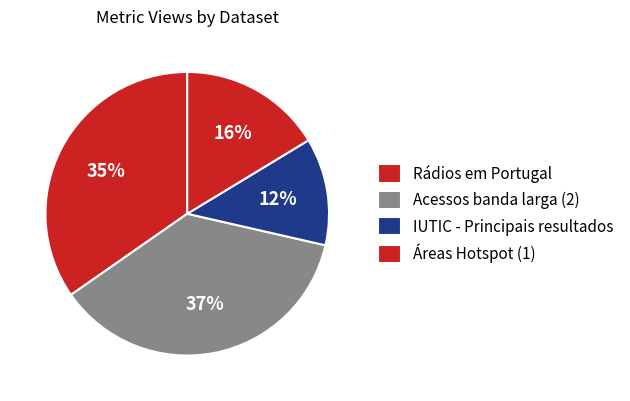

How many segments does this pie chart have?

4